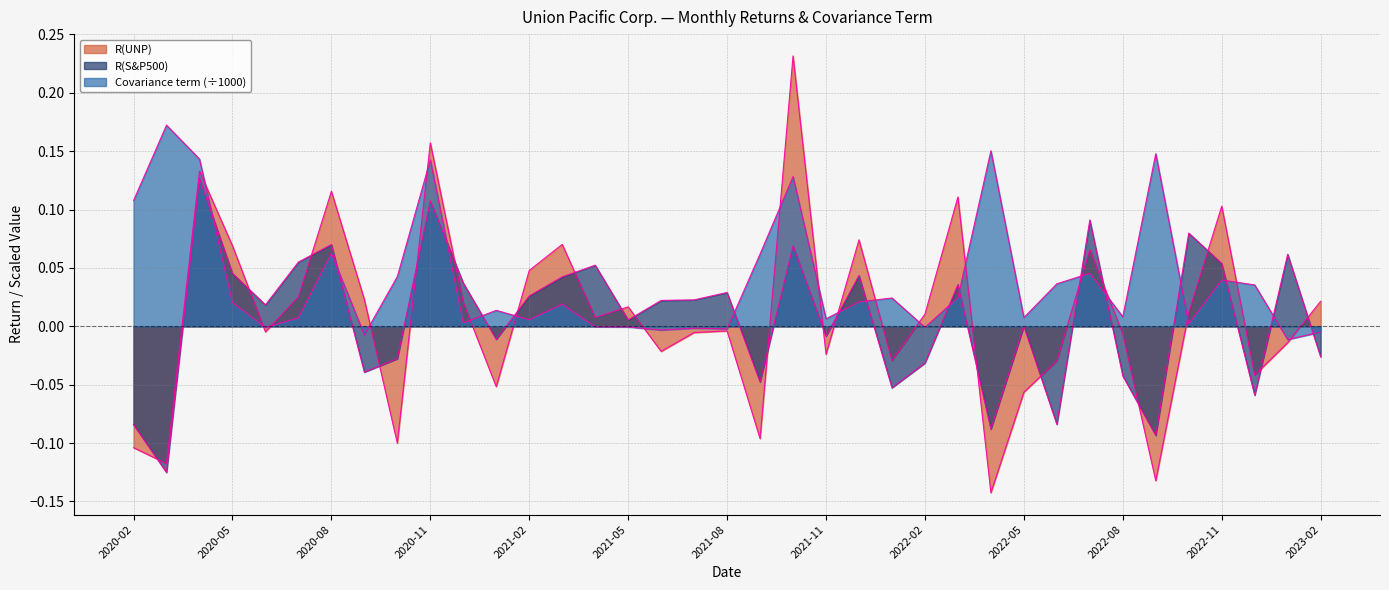

What position from the left is 2022-08?

31